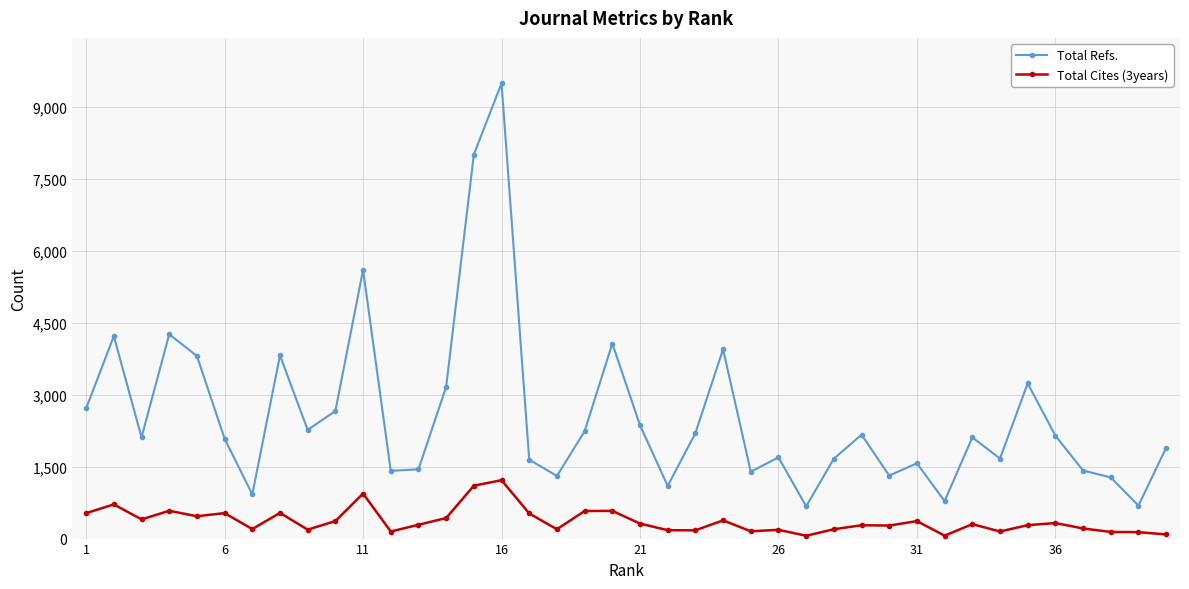

True or false: Total Cites (3years) and Total Refs. intersect in this chart.

False